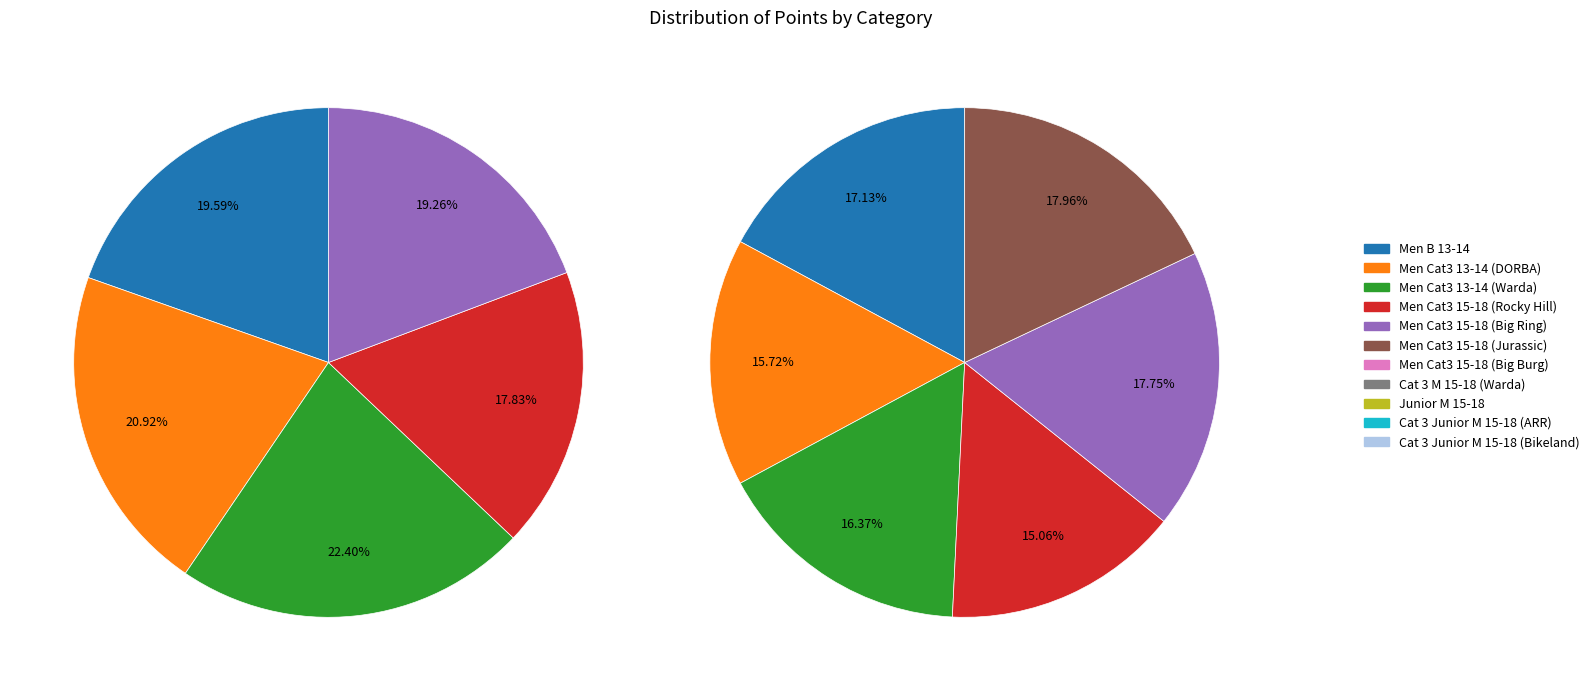

Which slice is the largest?

Men Cat3 13-14 (Warda)